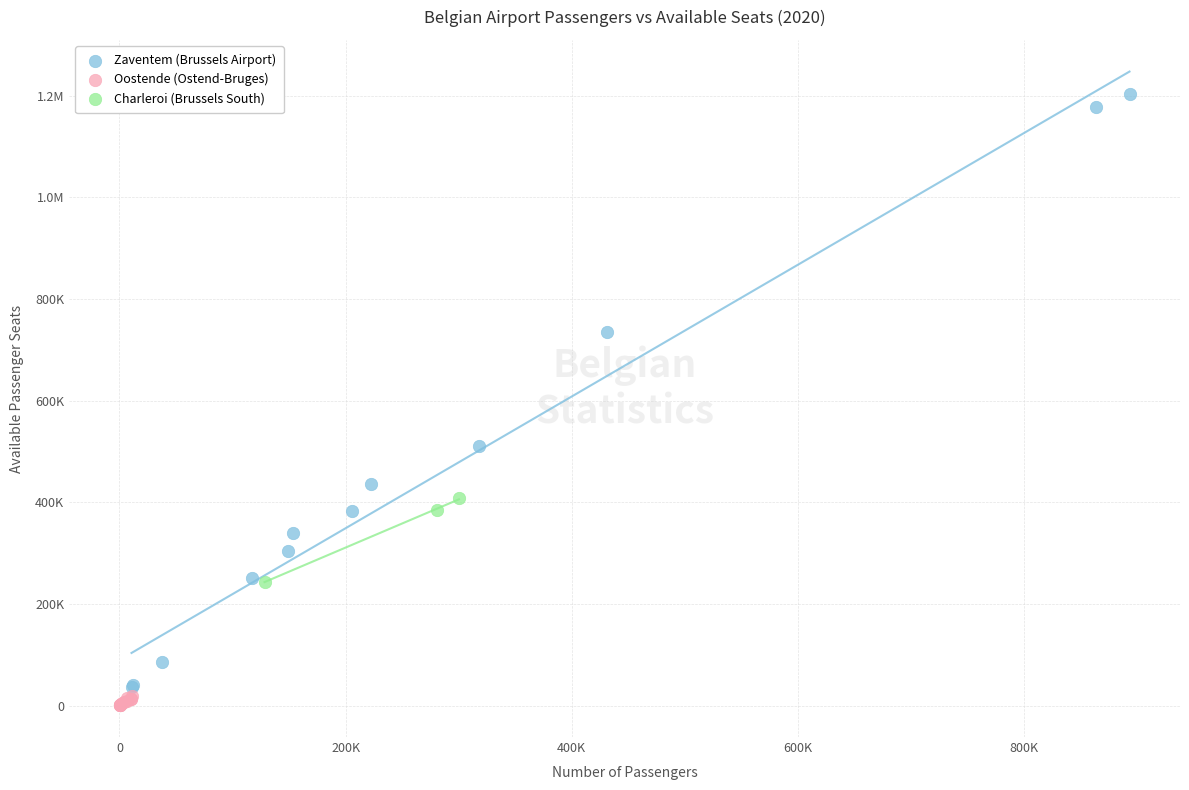

What are all the series names shown in the legend?

Zaventem (Brussels Airport), Oostende (Ostend-Bruges), Charleroi (Brussels South)